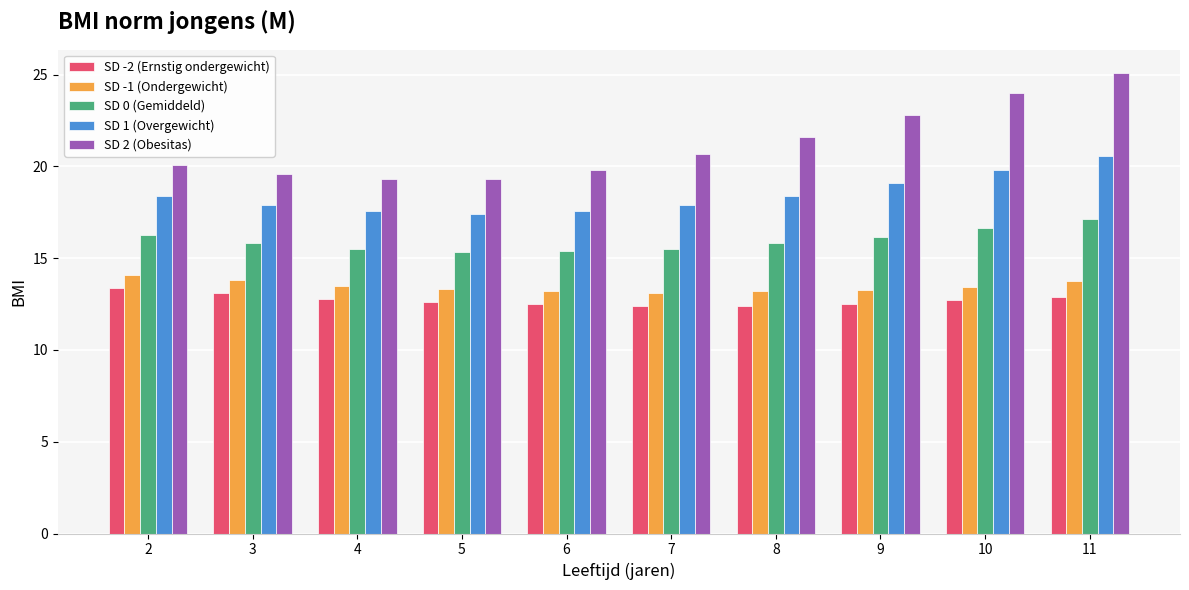

Is it true that SD 0 (Gemiddeld) equals 7.8 at 11?

False